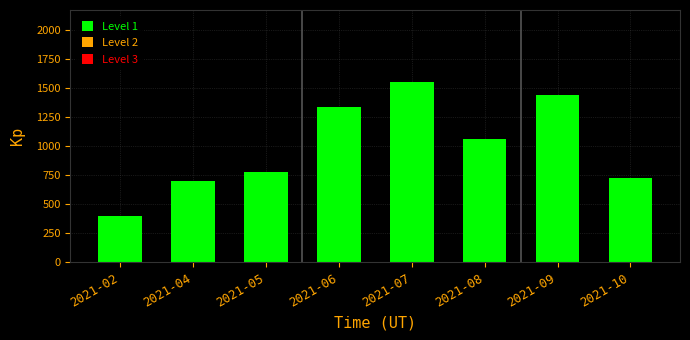

What is the value of the 1st bar from the left?

400.0